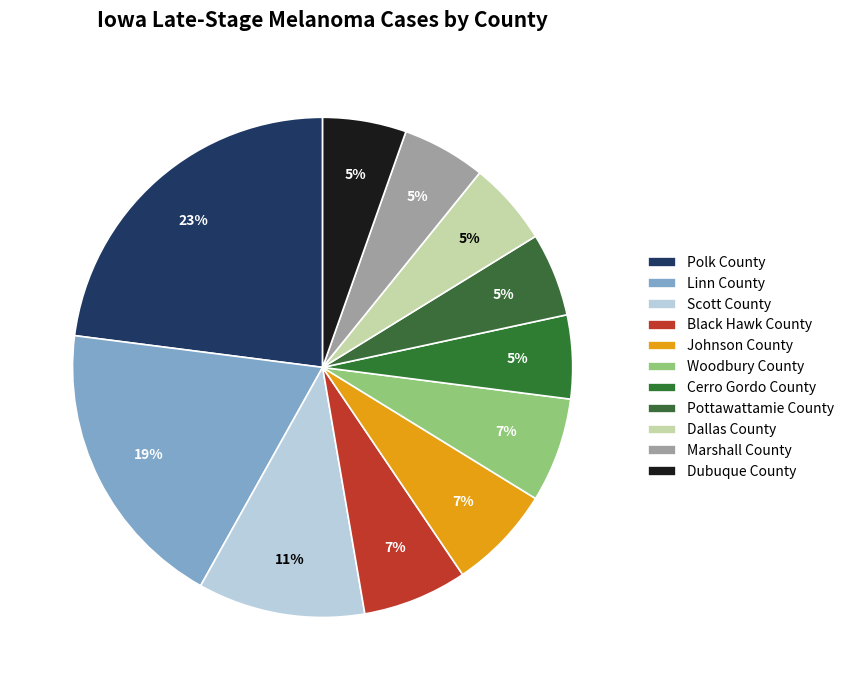

How many slices are in this pie chart?

11